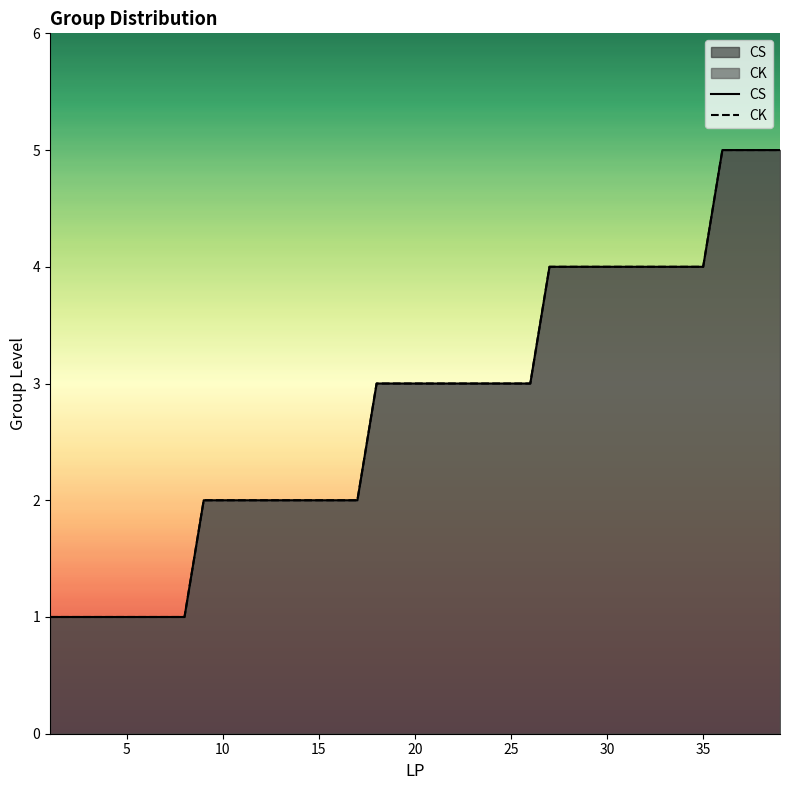

True or false: CS has more than 0 points higher than both neighbors.

False